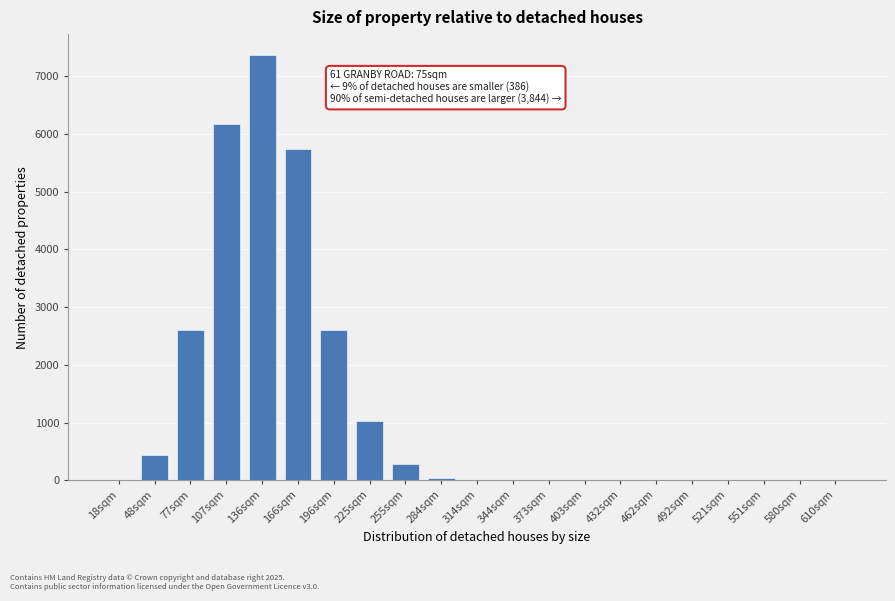

Is it true that the value at 521sqm is 2238?

False